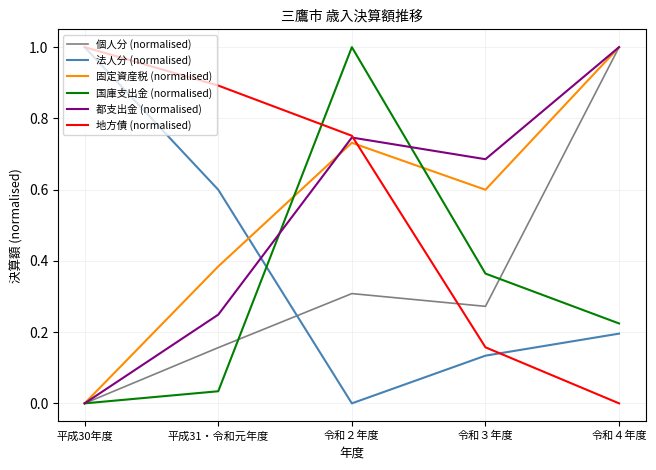

After their last crossing, which series has the higher values: 固定資産税 (normalised) or 地方債 (normalised)?

固定資産税 (normalised)